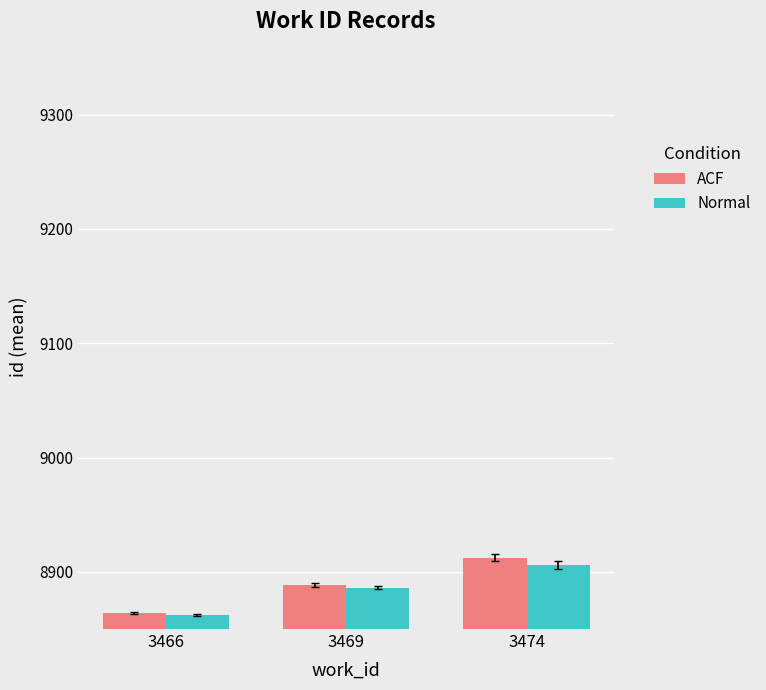

How many series are shown in this chart?

2